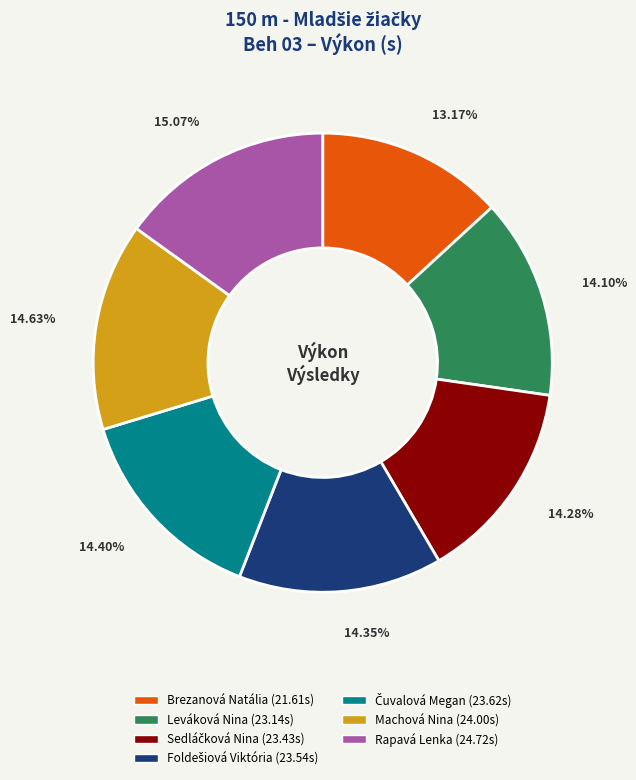

Is there any slice that represents more than half of the pie?

No